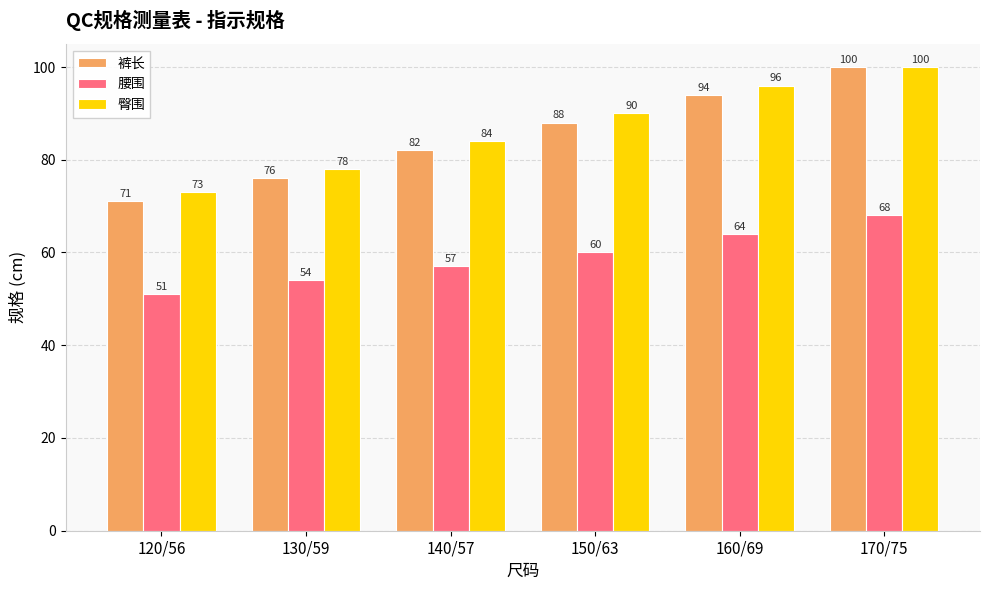

At how many categories does at least one series exceed 86?

3